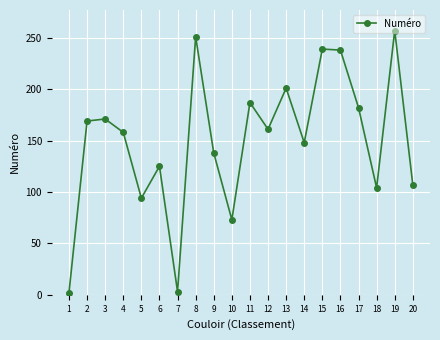

What is the change in value from 14 to 15?

+91